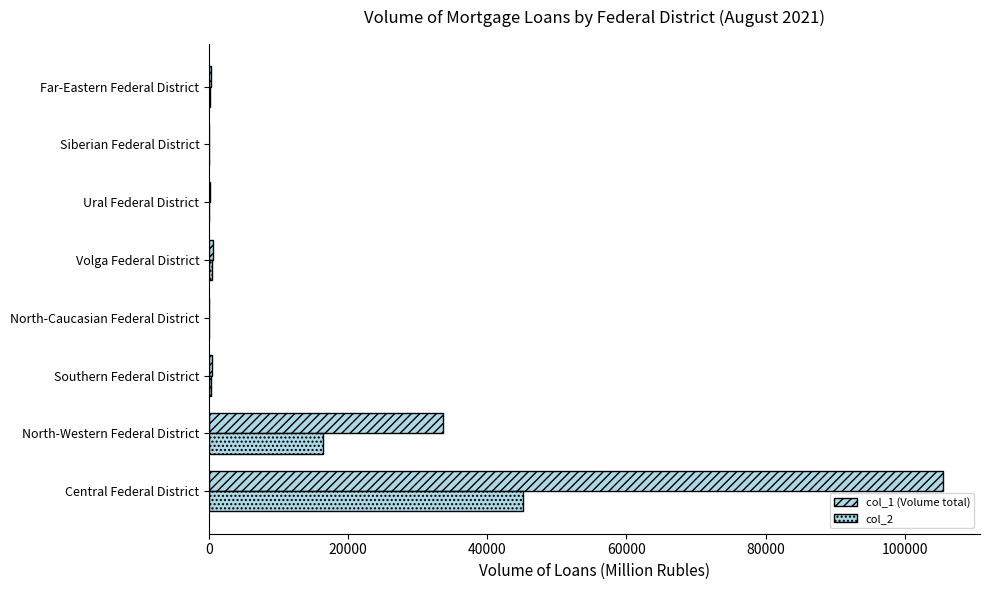

What is the average value of the col_1 (Volume total) series?

17572